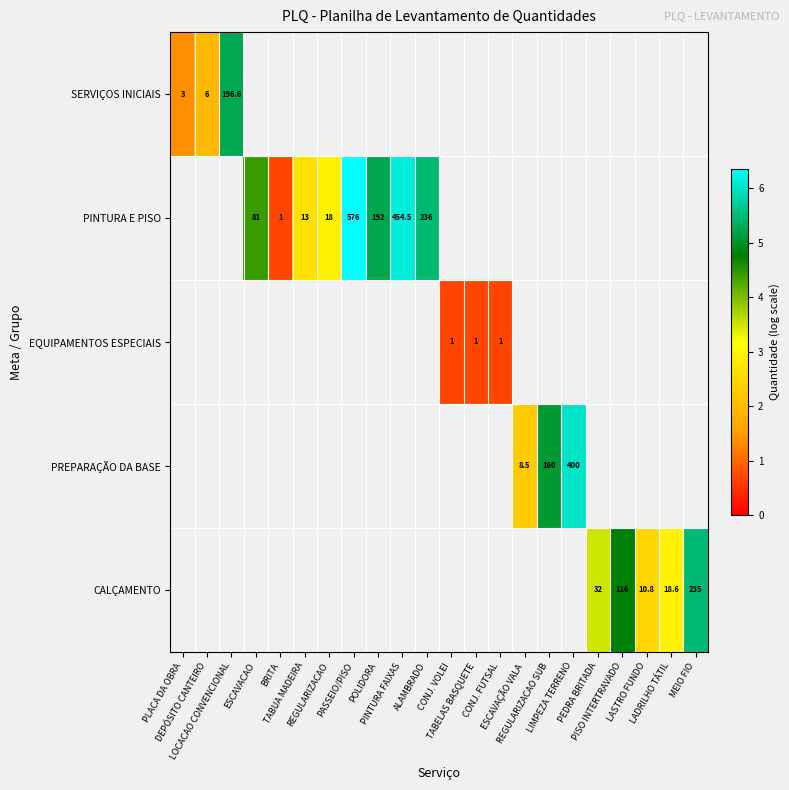

How many categories are shown in the chart?

22